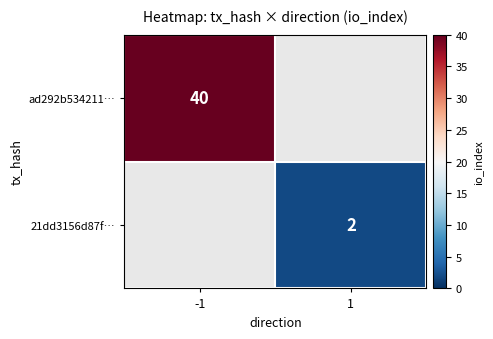

What is the minimum value shown in the chart?

2.0